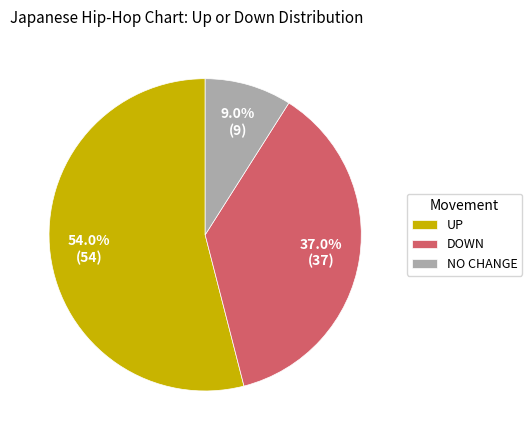

What is the majority slice?

UP